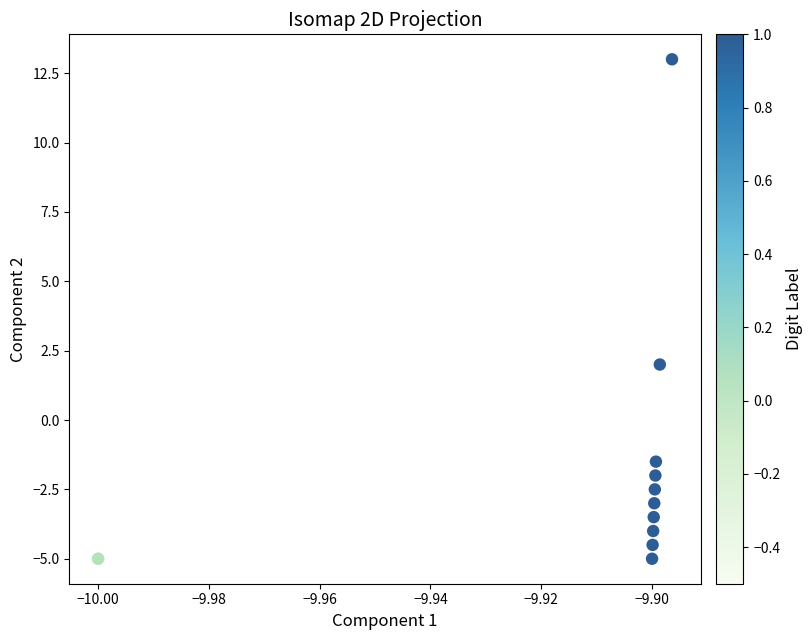

What Y value in the scatter plot is closest to 4?

2.0